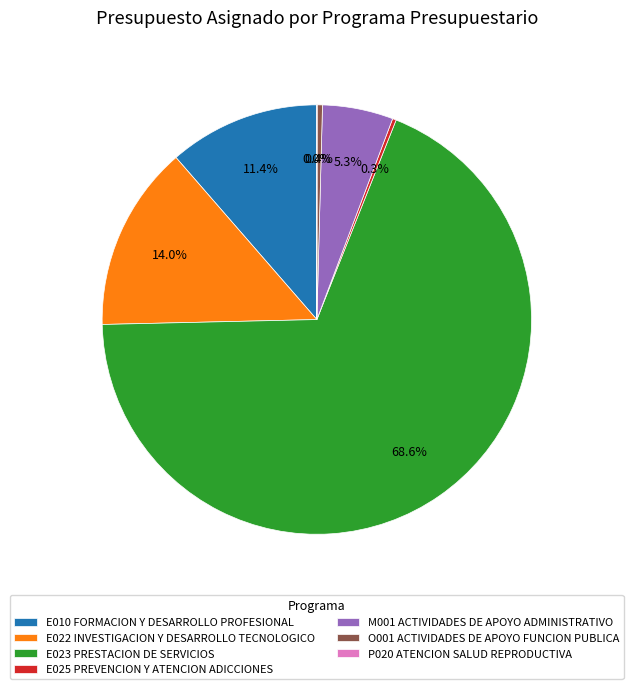

Which category has the biggest portion of the pie?

E023 PRESTACION DE SERVICIOS